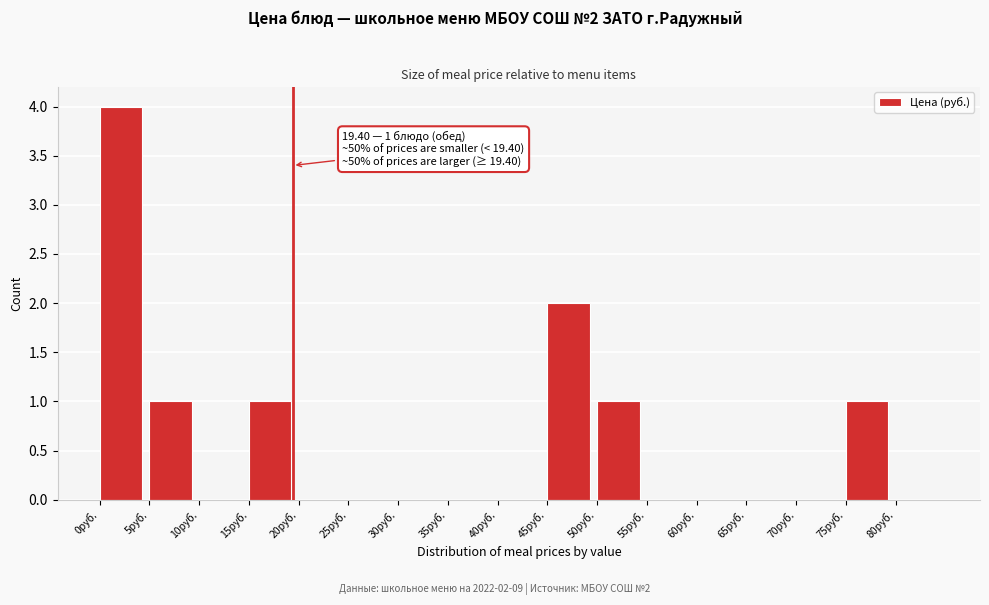

Over which range of the x-axis is the bar tallest?

0 to 5